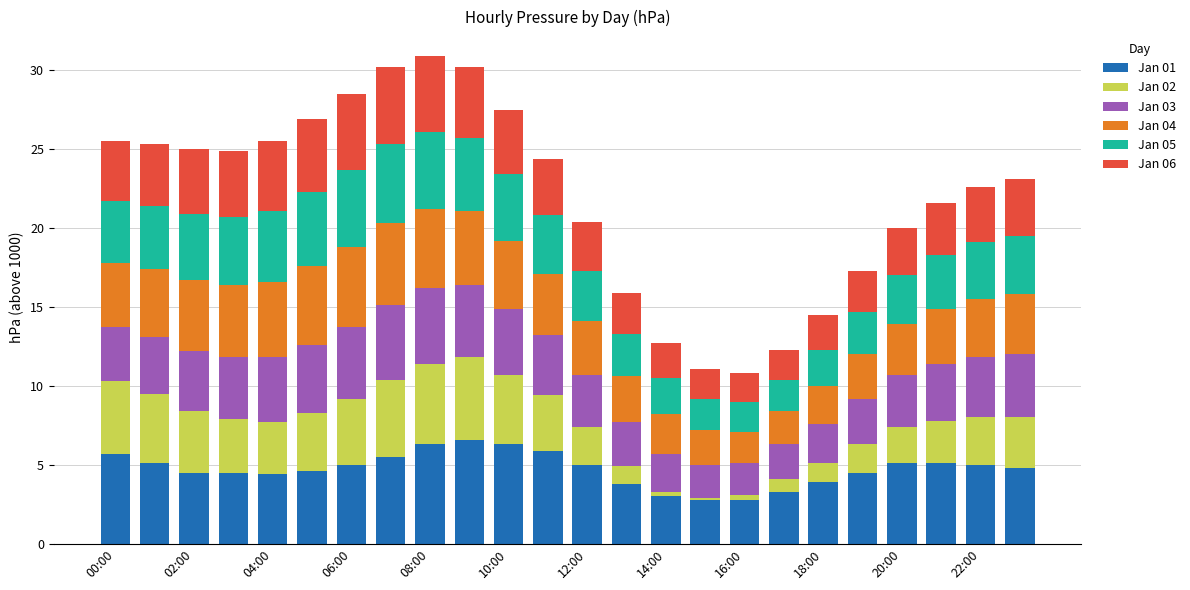

What is the highest value of the Jan 01 series?

6.6